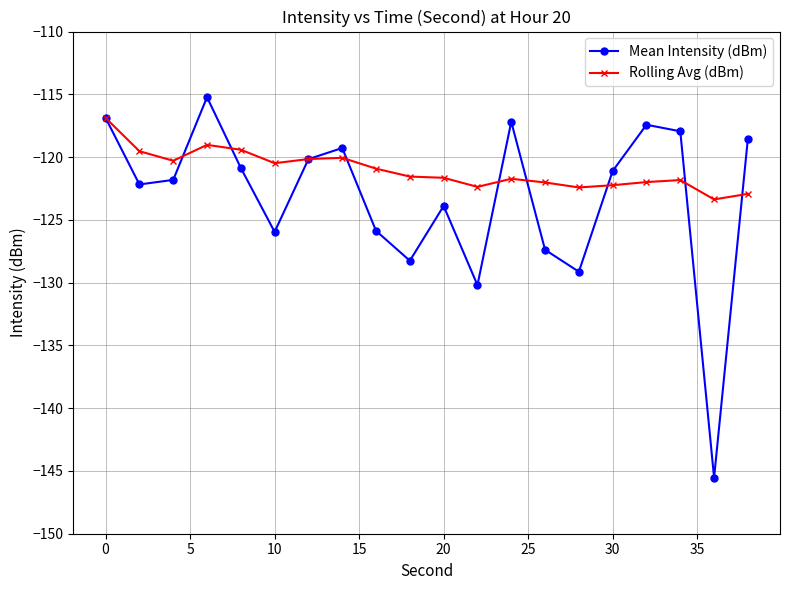

What is the greatest value displayed?

-115.2